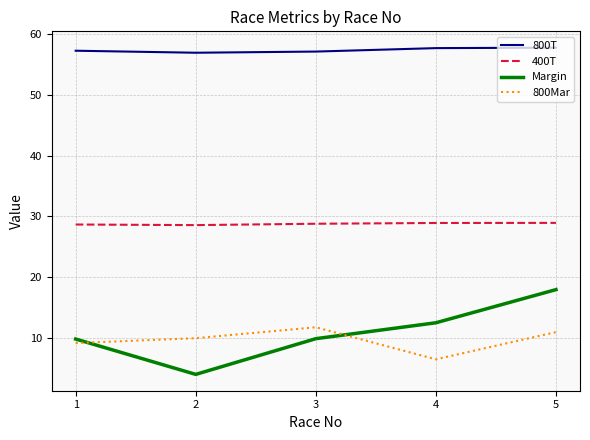

Count the number of data series in this chart.

4